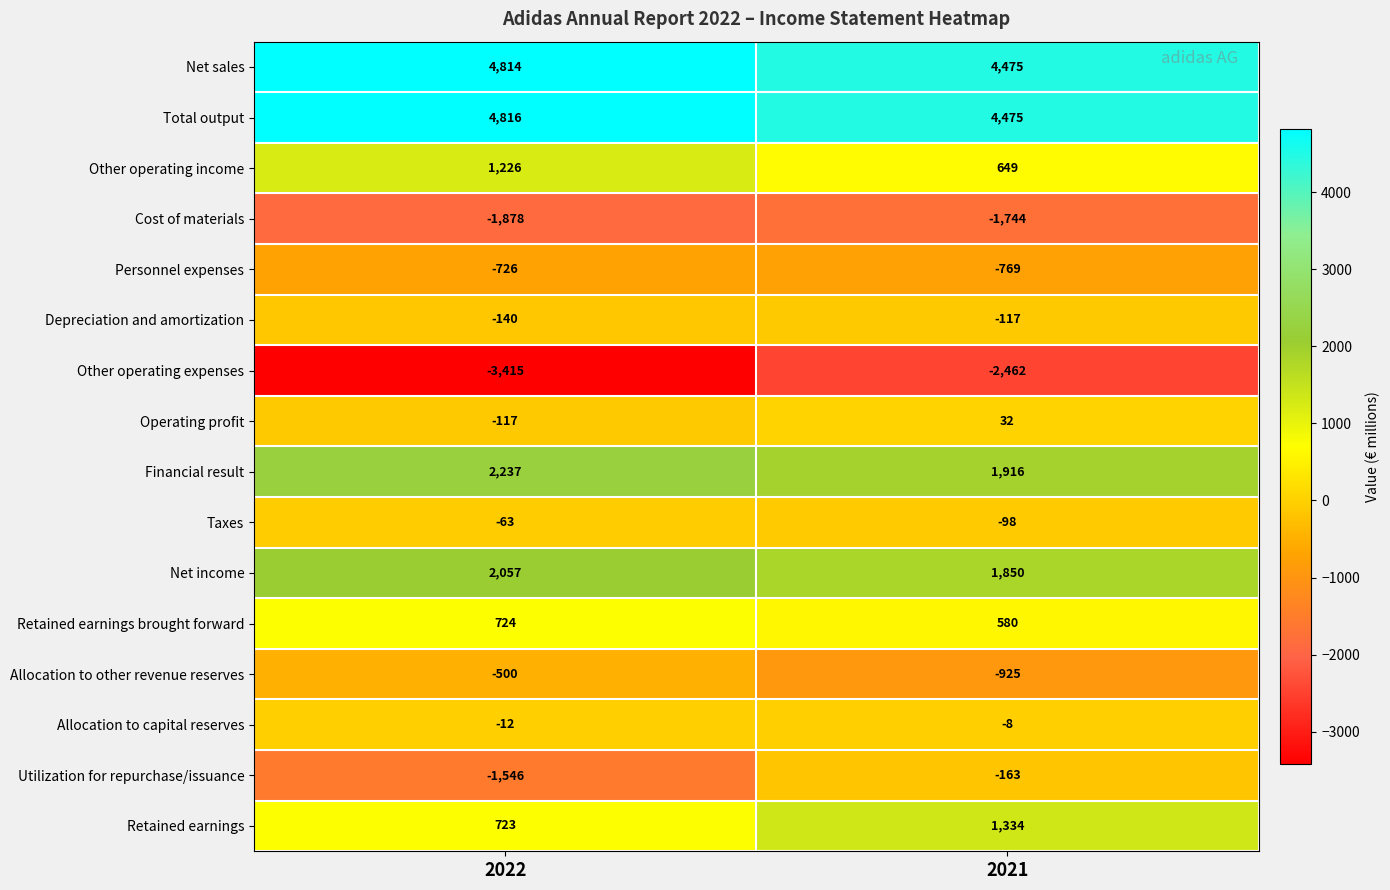

List the series in order of their peak value, lowest first.

Other operating expenses, Cost of materials, Personnel expenses, Allocation to other revenue reserves, Utilization for repurchase/issuance, Depreciation and amortization, Taxes, Allocation to capital reserves, Operating profit, Retained earnings brought forward, Other operating income, Retained earnings, Net income, Financial result, Net sales, Total output